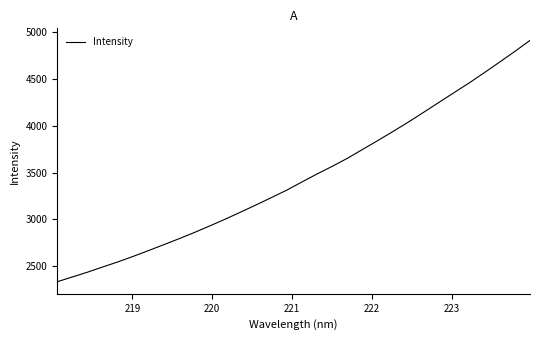

What is the minimum value shown in the chart?

2336.7